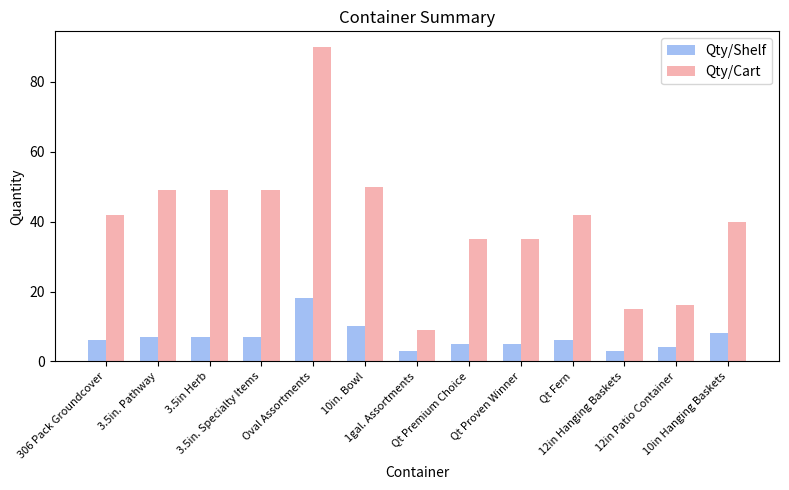

True or false: Qty/Shelf has a value of 5 at Qt Premium Choice.

True